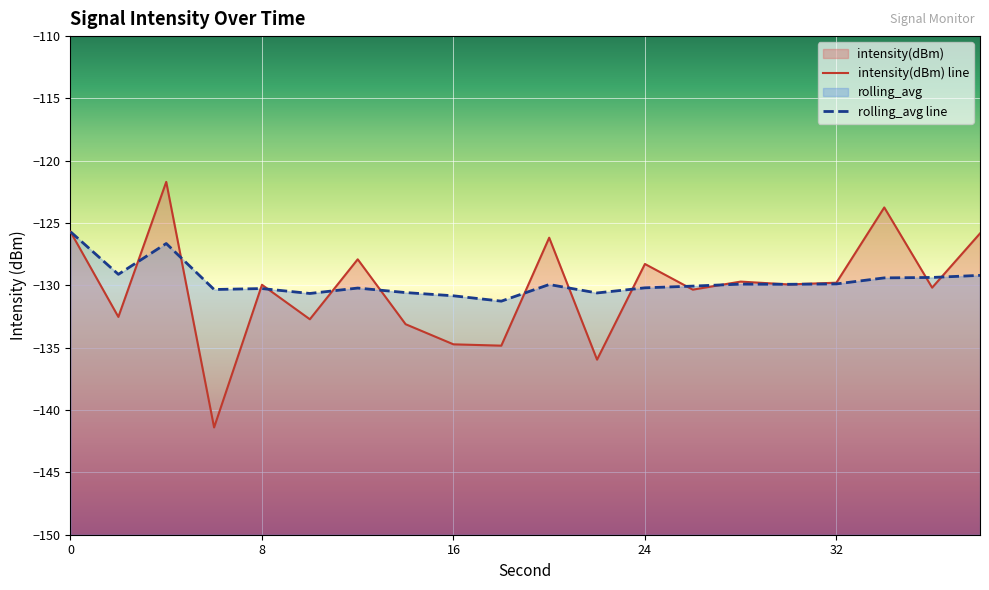

Is the value of rolling_avg at 6 greater than the value of intensity(dBm) at 38?

No